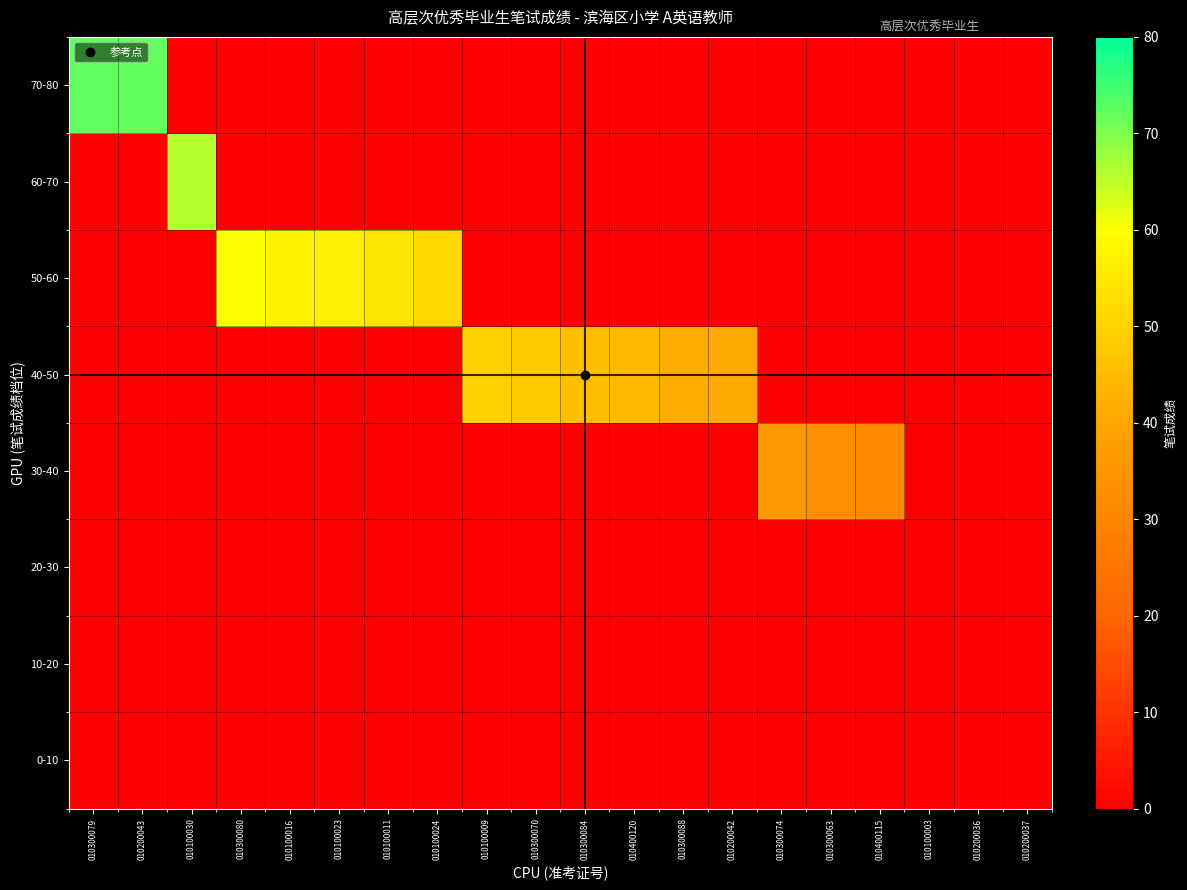

Which has a higher value, 010300084 or 010400115?

010300084